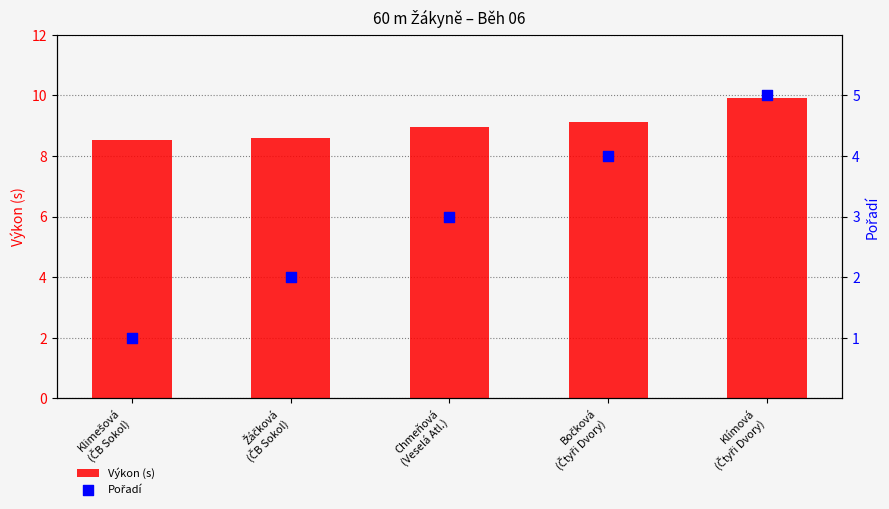

Which series reaches the minimum Y coordinate?

Pořadí